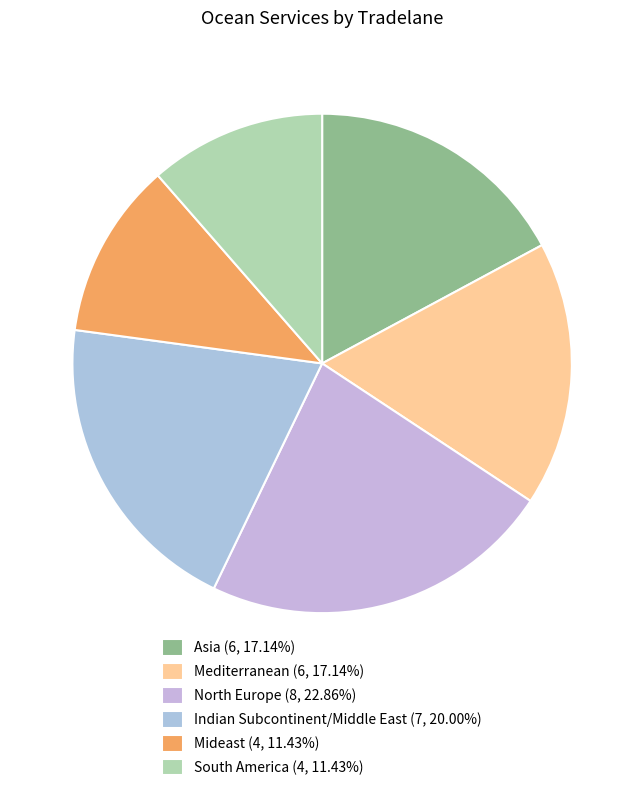

To the nearest percent, what portion does Mideast represent?

11%